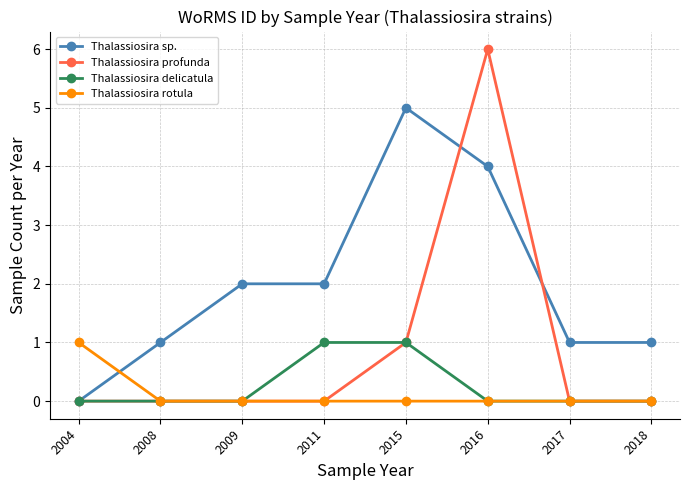

What is the difference between the maximum and minimum values in the Thalassiosira profunda series?

6